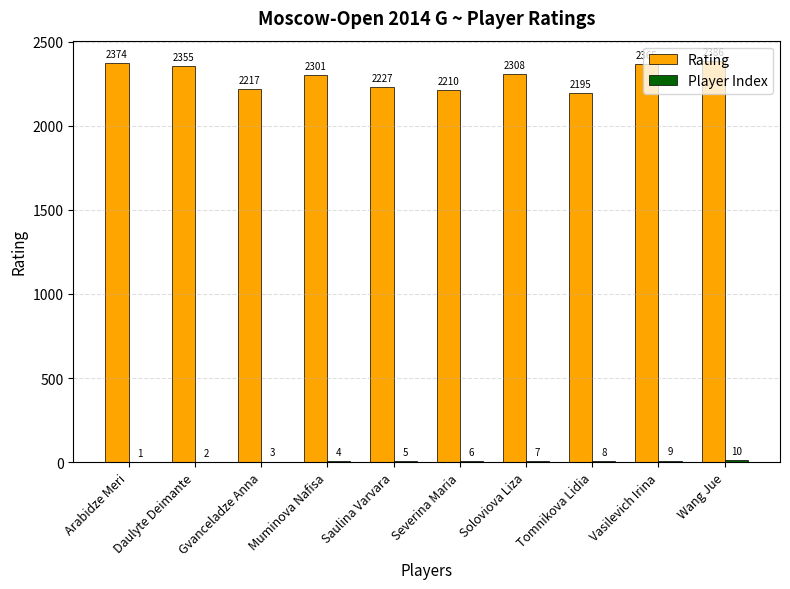

What is the approximate value of Rating at Tomnikova Lidia, to the nearest 50?

2200